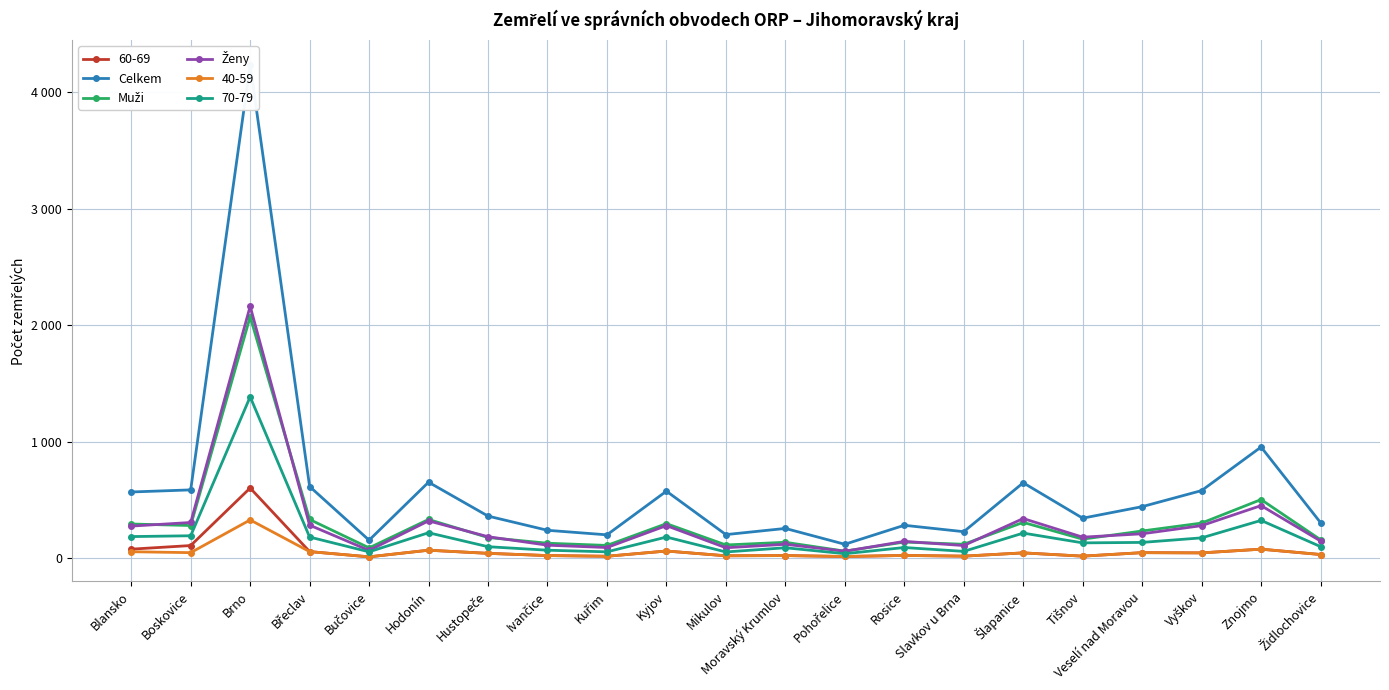

True or false: Ženy has a value of 108 at Slavkov u Brna.

True